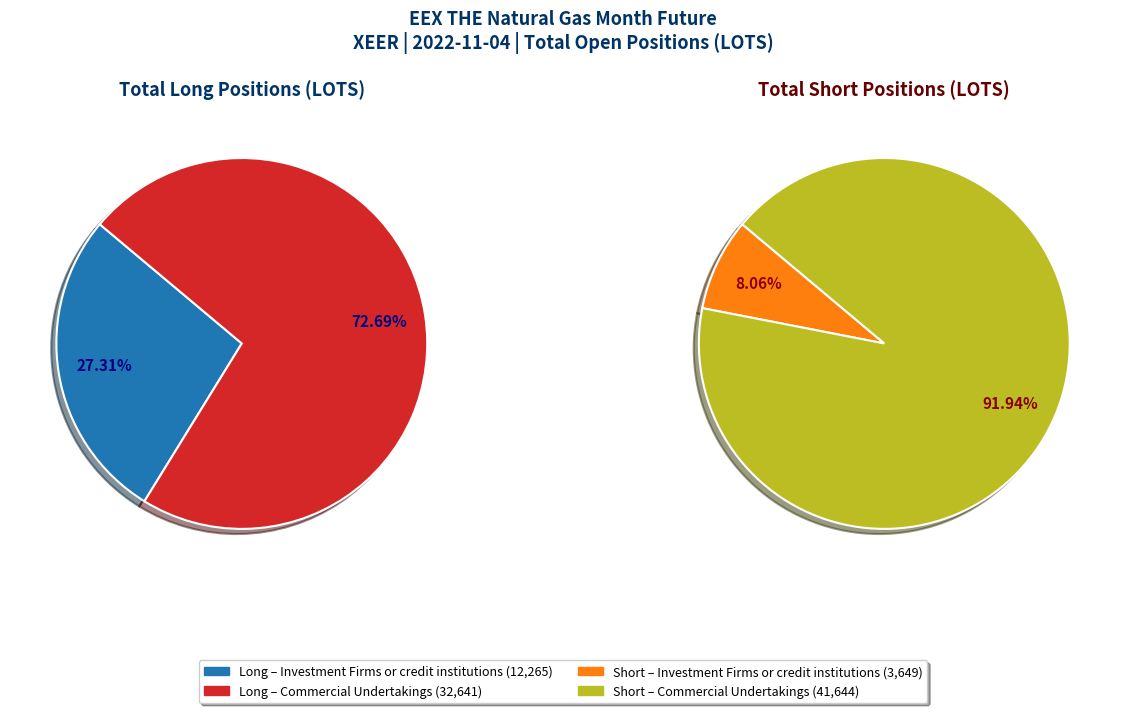

What is the largest slice in the pie chart?

Commercial Undertakings